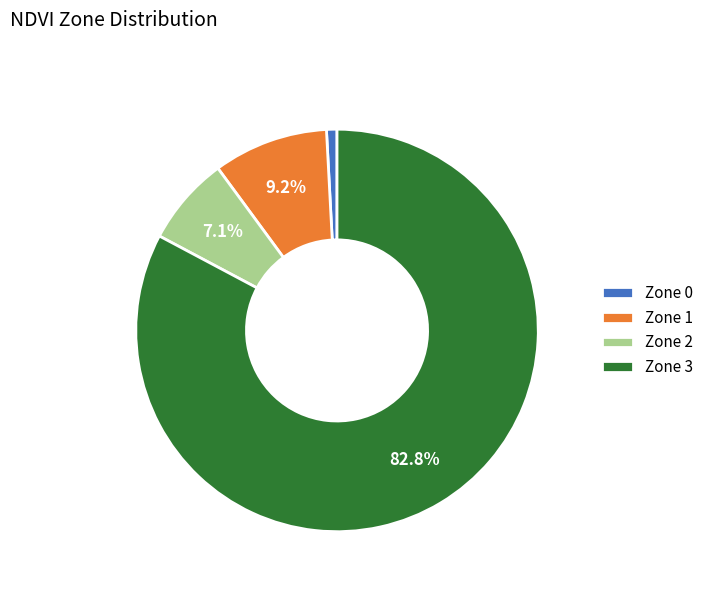

True or false: Zone 0 accounts for 11% of the total.

False